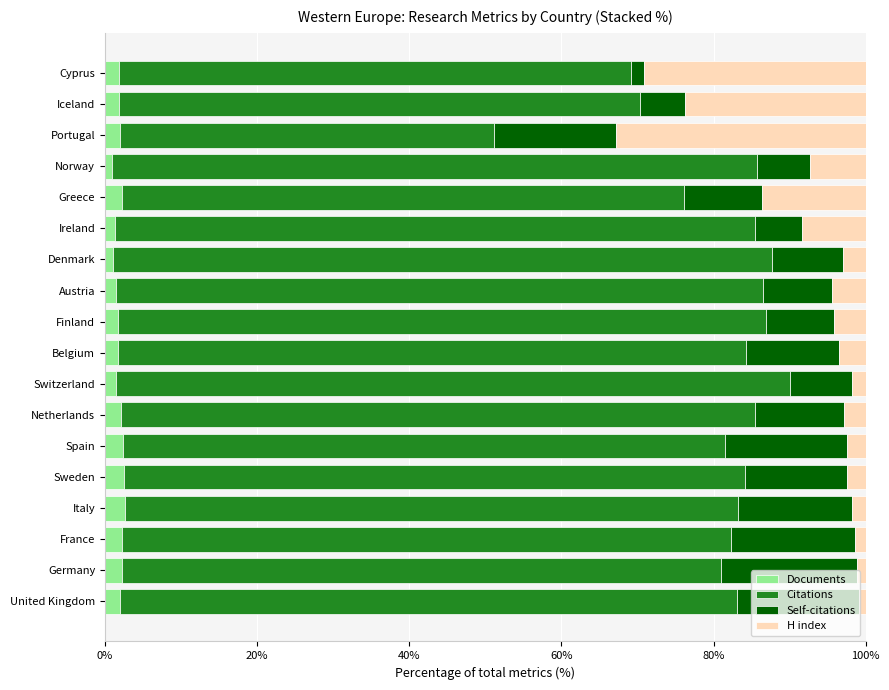

What is the highest value of the Documents series?

2.6